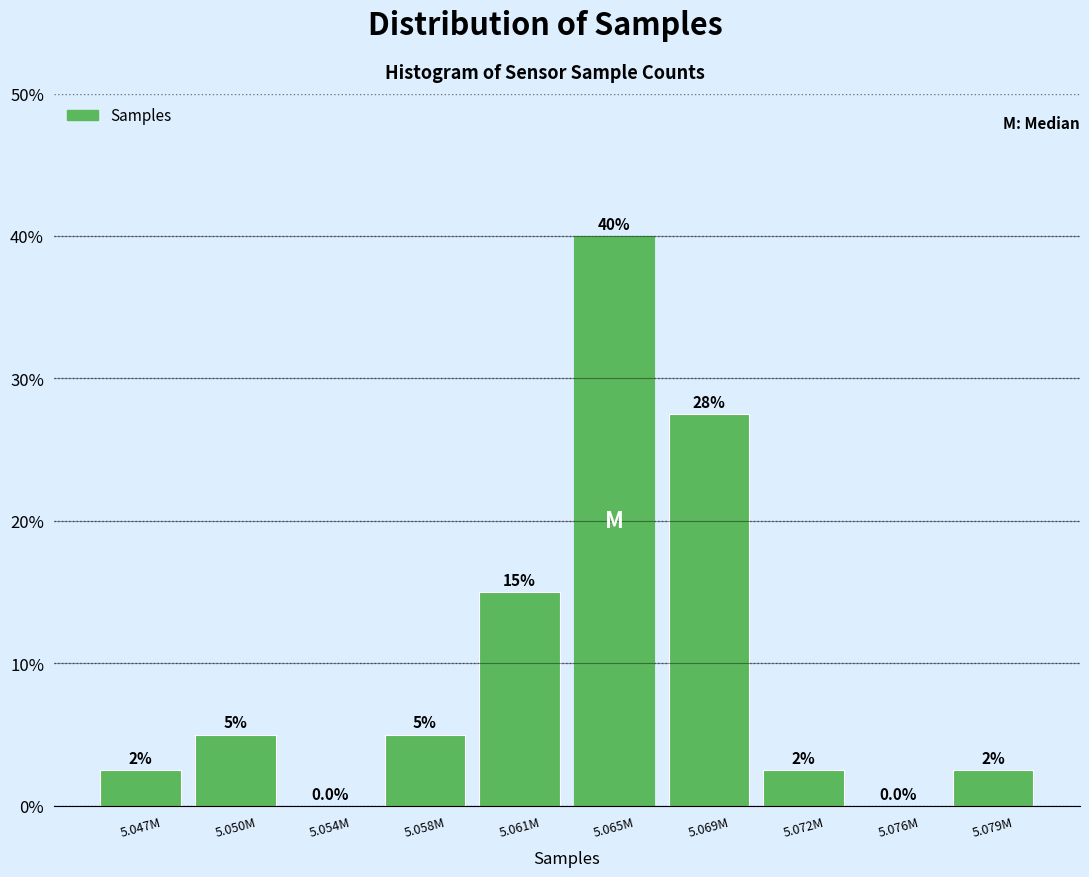

Reading left to right, list all the values displayed in this chart.

5.047M=2.5	5.050M=5.0	5.054M=0.0	5.058M=5.0	5.061M=15.0	5.065M=40.0	5.069M=27.5	5.072M=2.5	5.076M=0.0	5.079M=2.5